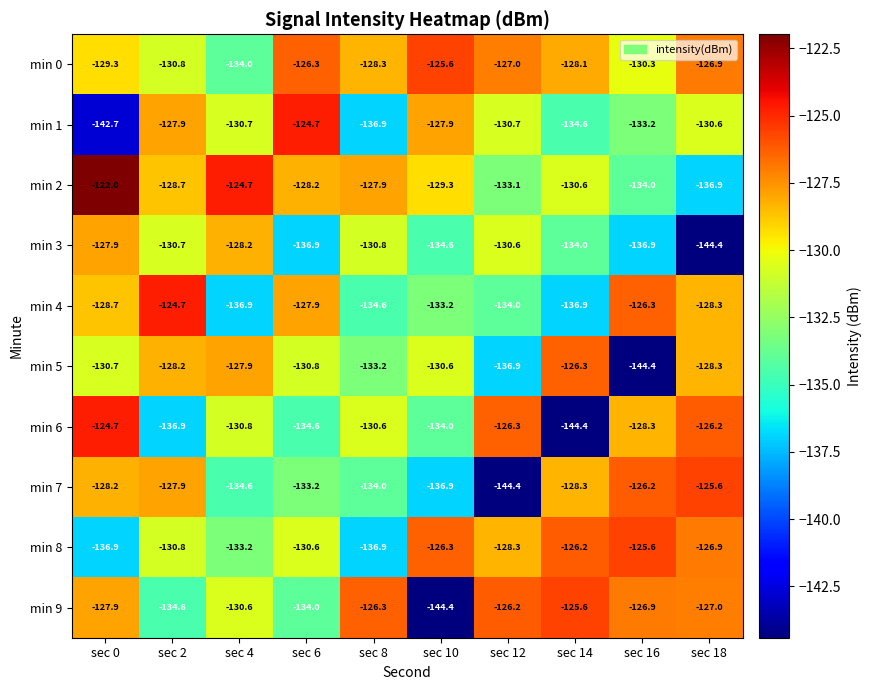

Which series has the widest spread of values?

min 6